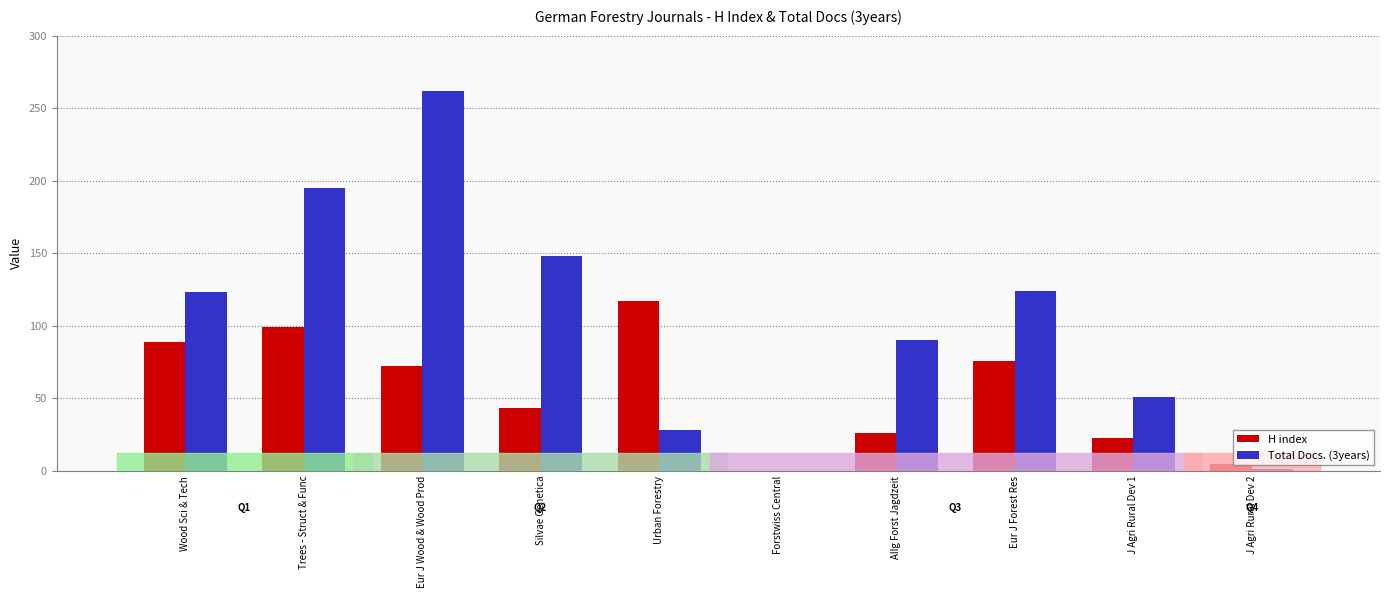

Is the value of Total Docs. (3years) at J Agri Rural Dev 1 greater than the value of H index at J Agri Rural Dev 2?

Yes